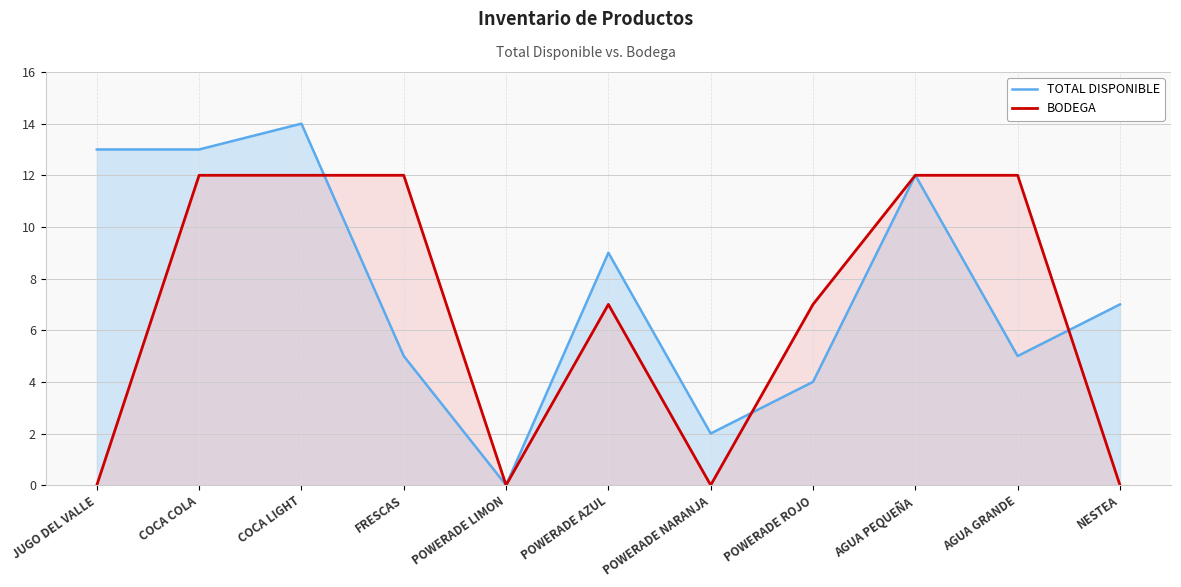

At which label is BODEGA closest to 6?

POWERADE AZUL